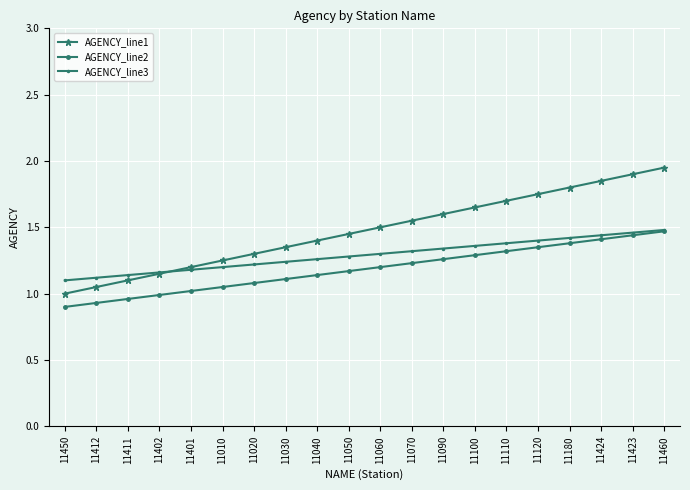

Reading left to right, what are all the values shown in this chart?

AGENCY_line1: 11450=1.0	11412=1.1	11411=1.1	11402=1.1	11401=1.2	11010=1.2	11020=1.3	11030=1.4	11040=1.4	11050=1.4	11060=1.5	11070=1.6	11090=1.6	11100=1.6	11110=1.7	11120=1.8	11180=1.8	11424=1.9	11423=1.9	11460=2.0
AGENCY_line2: 11450=0.9	11412=0.9	11411=1.0	11402=1.0	11401=1.0	11010=1.1	11020=1.1	11030=1.1	11040=1.1	11050=1.2	11060=1.2	11070=1.2	11090=1.3	11100=1.3	11110=1.3	11120=1.4	11180=1.4	11424=1.4	11423=1.4	11460=1.5
AGENCY_line3: 11450=1.1	11412=1.1	11411=1.1	11402=1.2	11401=1.2	11010=1.2	11020=1.2	11030=1.2	11040=1.3	11050=1.3	11060=1.3	11070=1.3	11090=1.3	11100=1.4	11110=1.4	11120=1.4	11180=1.4	11424=1.4	11423=1.5	11460=1.5